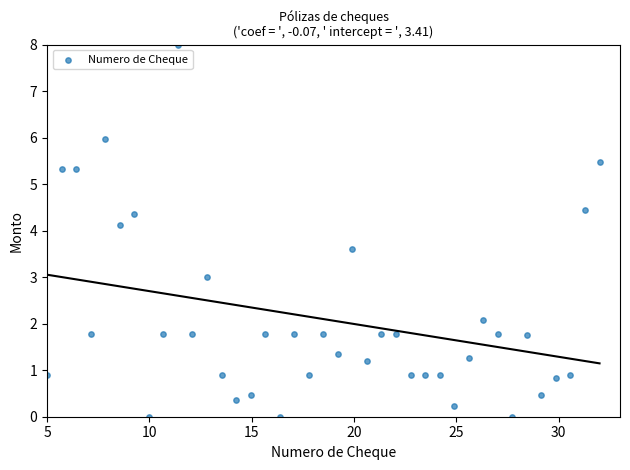

What is the range of X values (max minus min)?

27.0